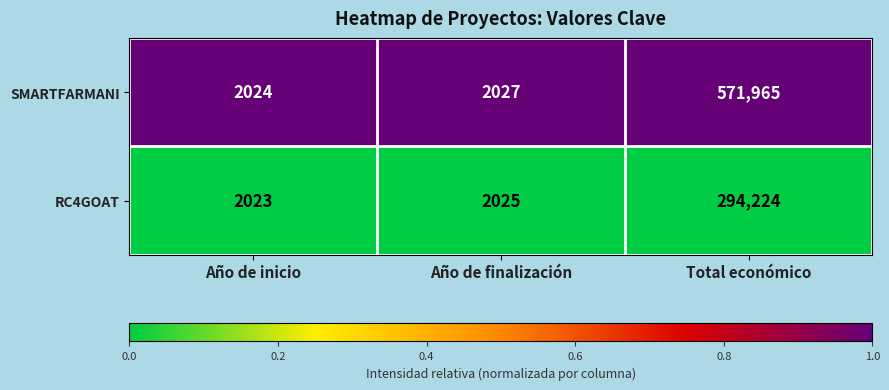

Which series has the largest range (max minus min)?

SMARTFARMANI